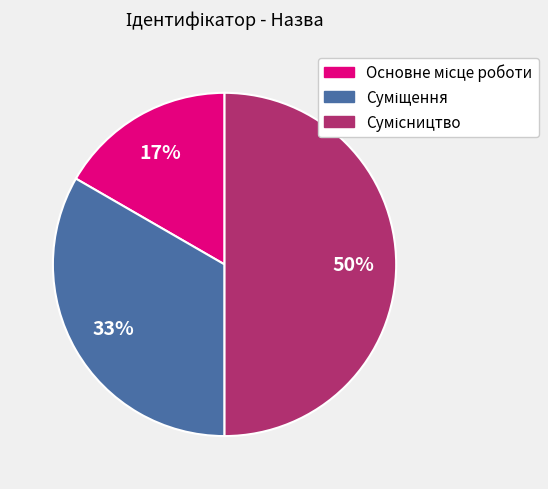

To the nearest percent, what is the average slice percentage?

33%